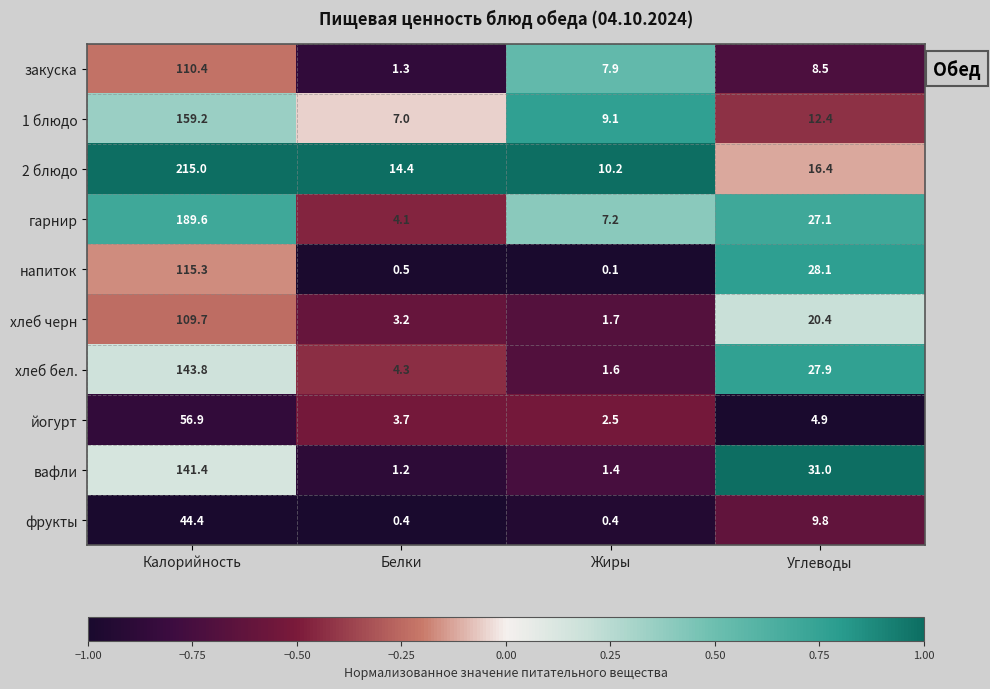

At how many categories does at least one series exceed 0?

4